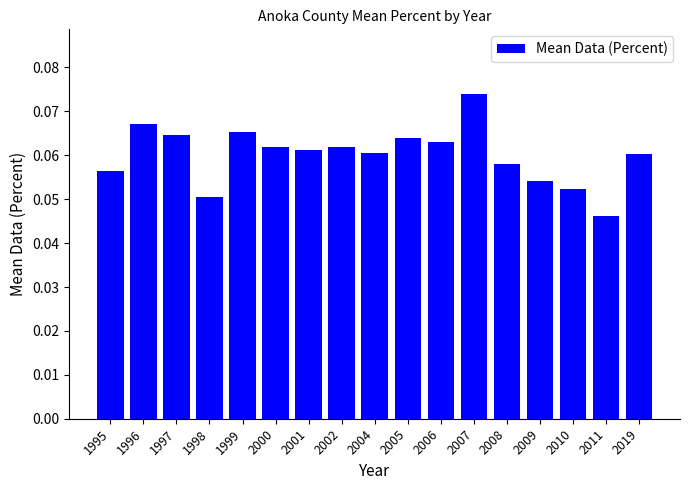

Which category has the lowest value across all series?

2011